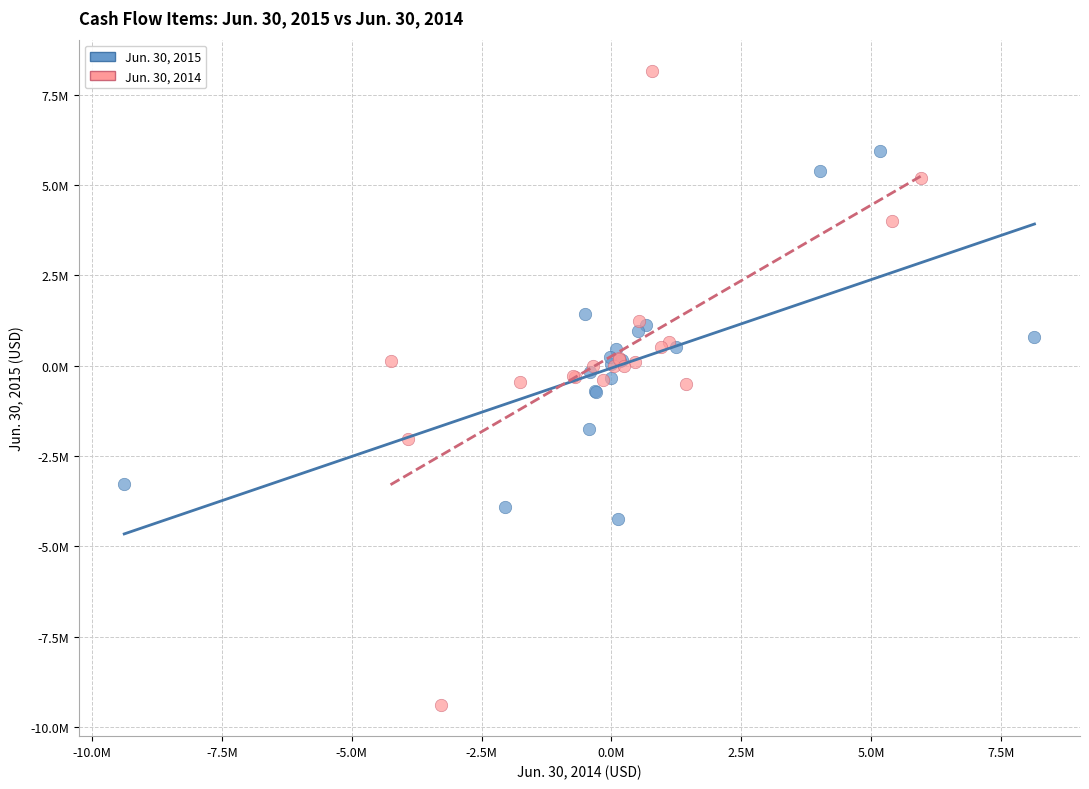

Which series contains the lowest Y value?

Jun. 30, 2014